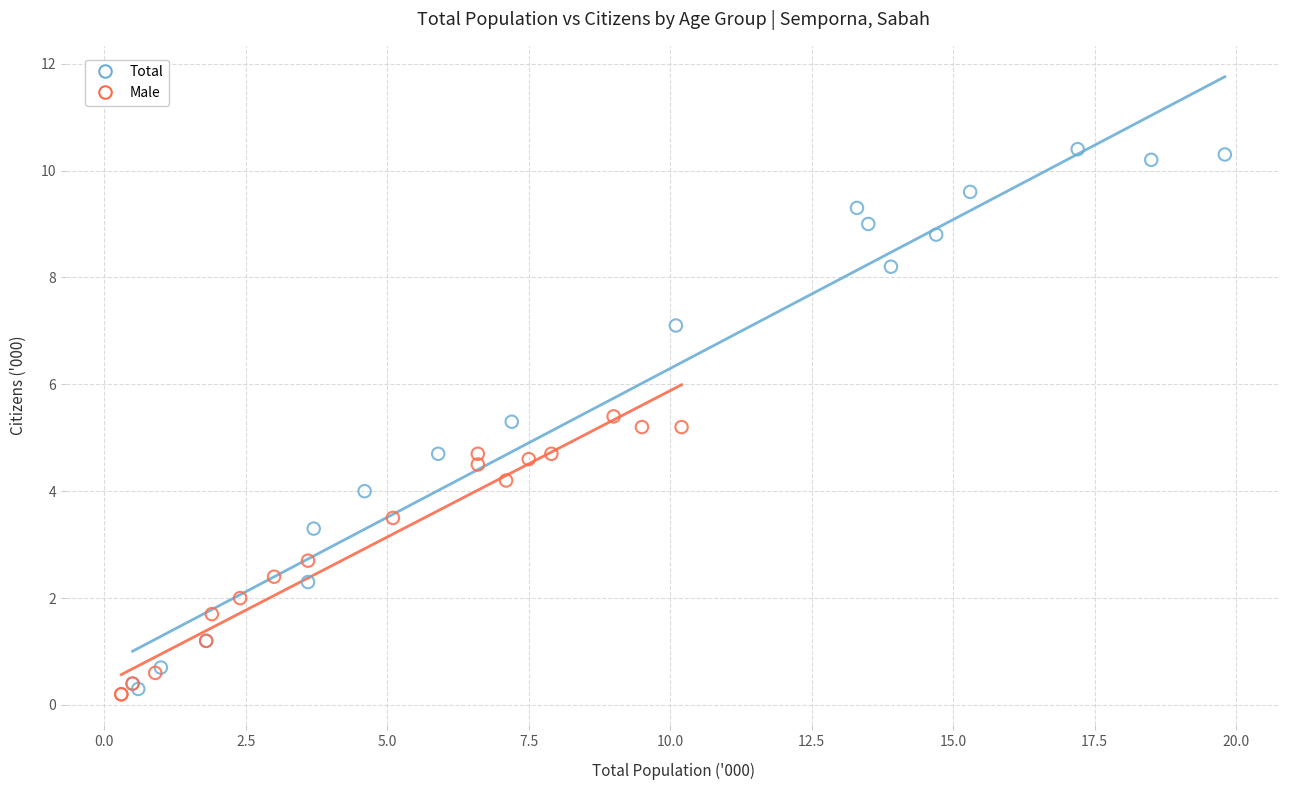

What are all the series names shown in the legend?

Total, Male